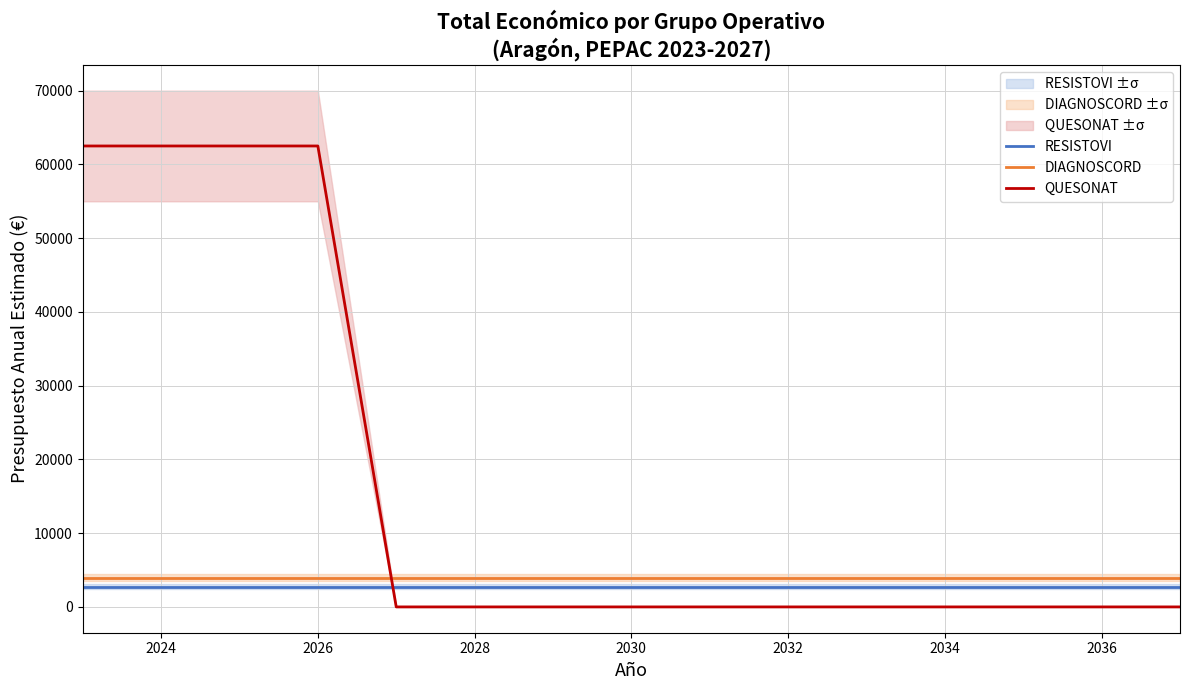

True or false: DIAGNOSCORD has more than 2 interior local peaks.

False